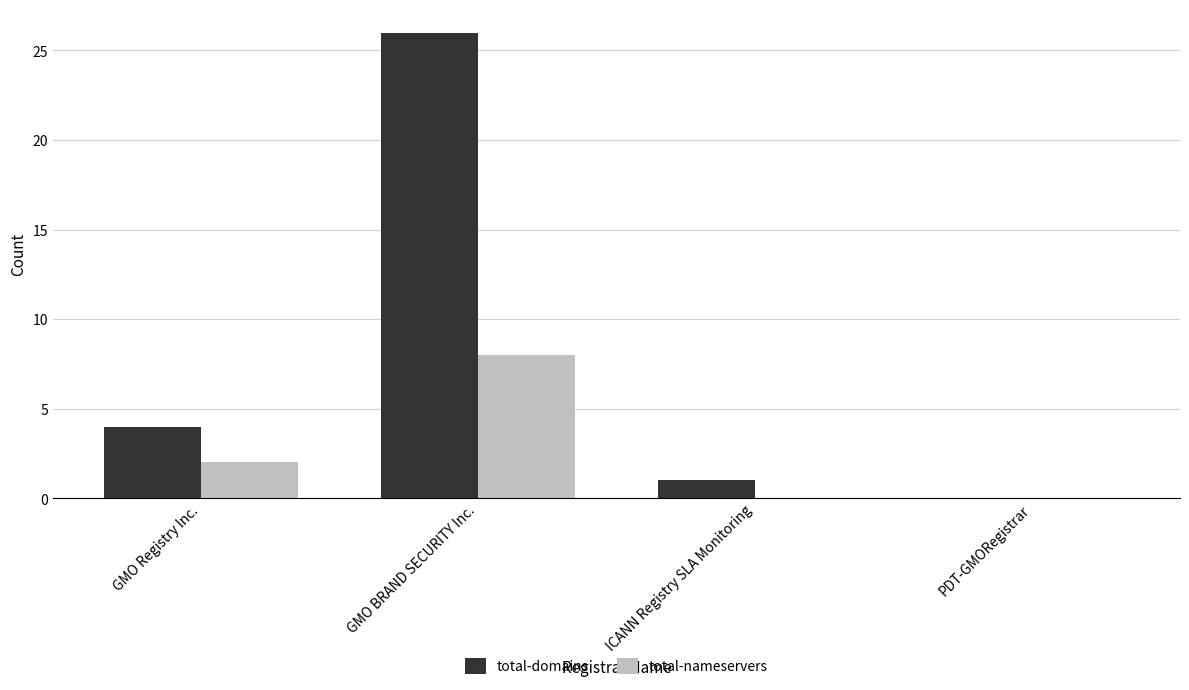

Read the total-nameservers value at GMO BRAND SECURITY Inc..

8